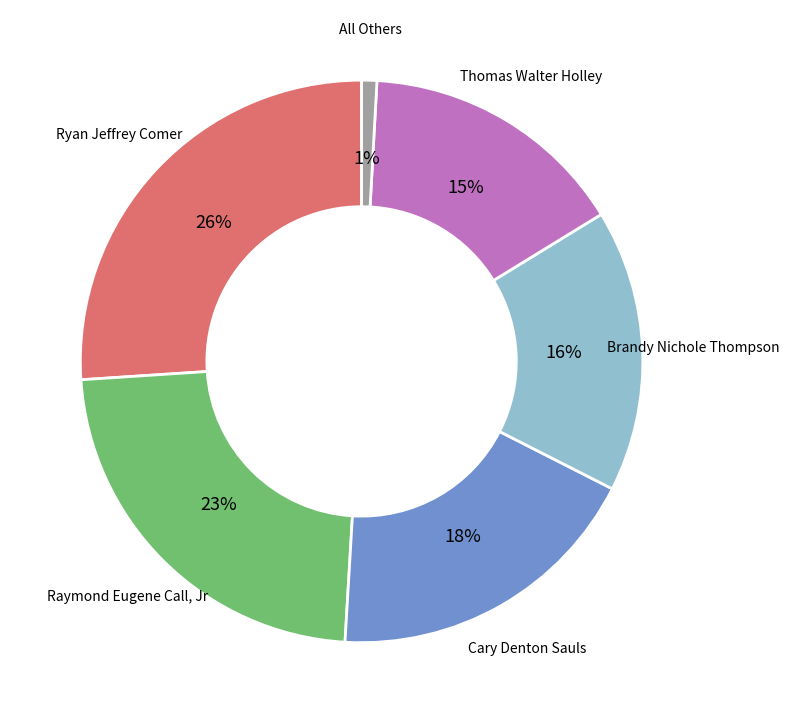

To the nearest percent, what is the average slice percentage?

17%